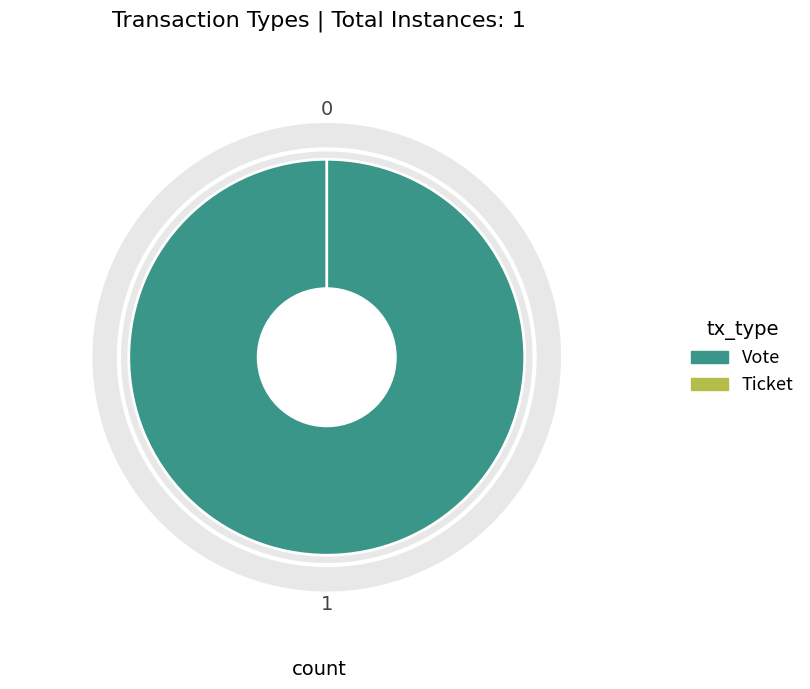

What is the change in value from Vote to Ticket?

-1